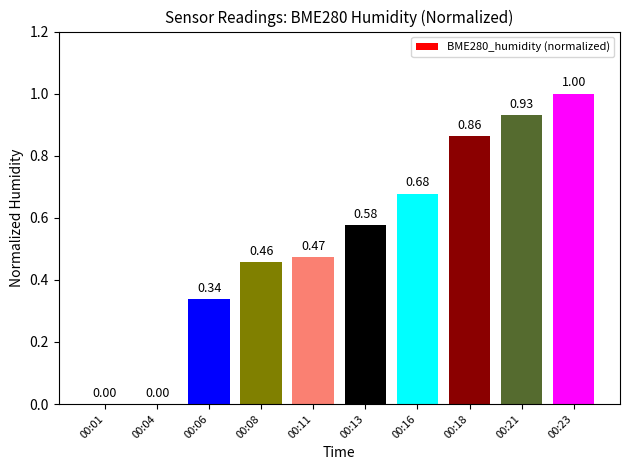

What is the sum of all values?

5.3